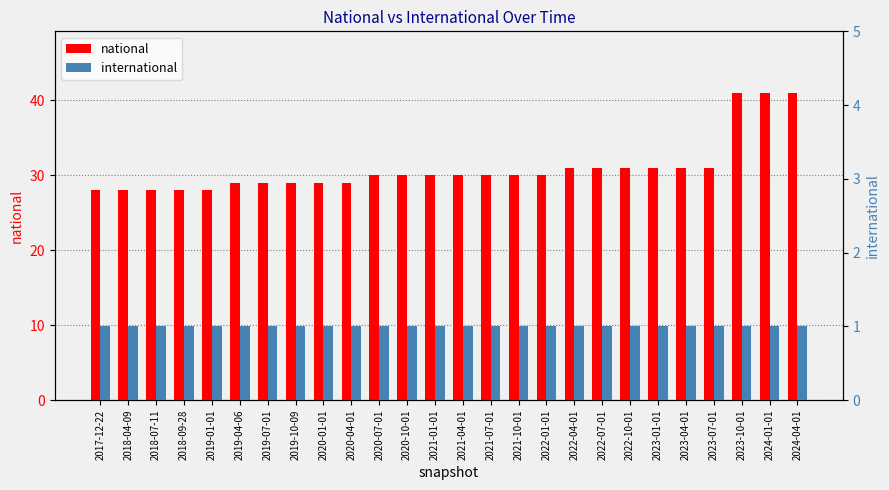

What is the value of the international bar at the 14th from the left?

1